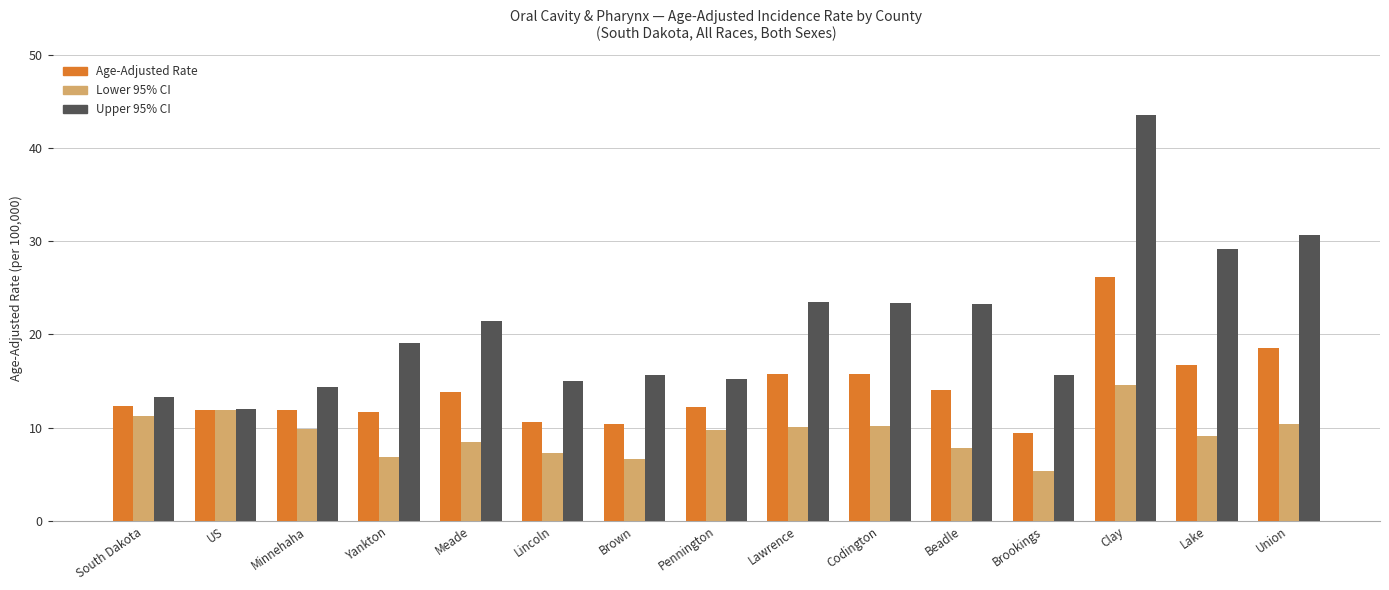

Rank the series by their maximum value, from highest to lowest.

Upper 95% CI, Age-Adjusted Rate, Lower 95% CI